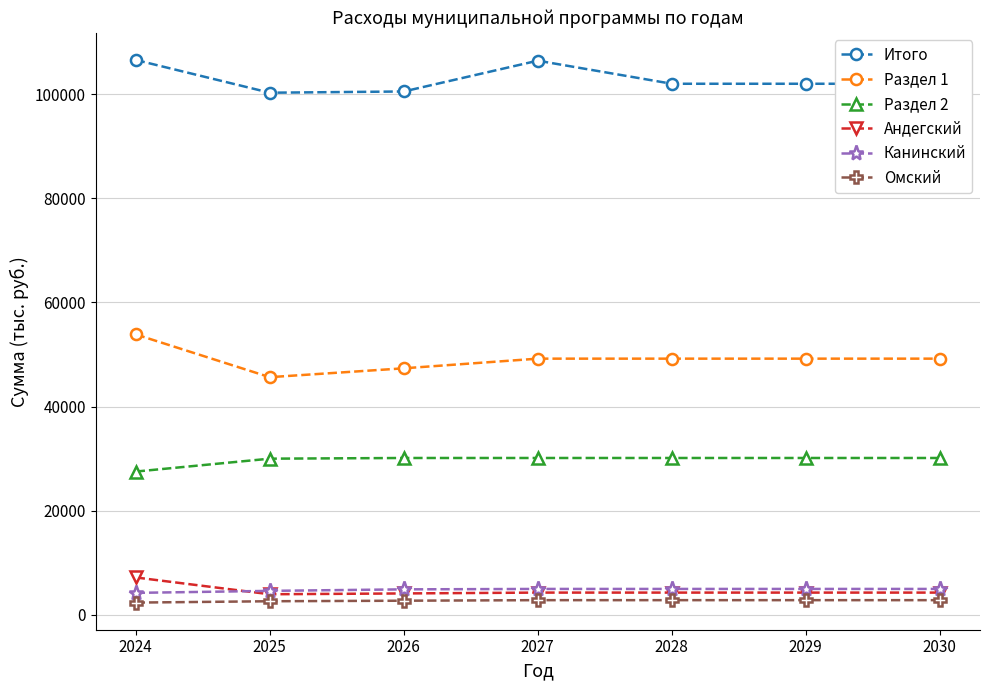

What value does the Андегский series have at 2027?

4224.5